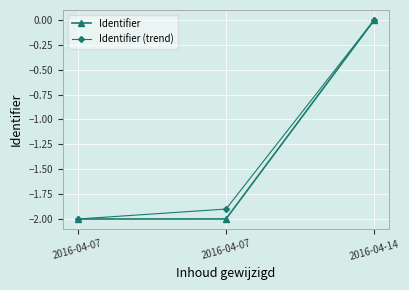

What are all the series names shown in the legend?

Identifier, Identifier (trend)